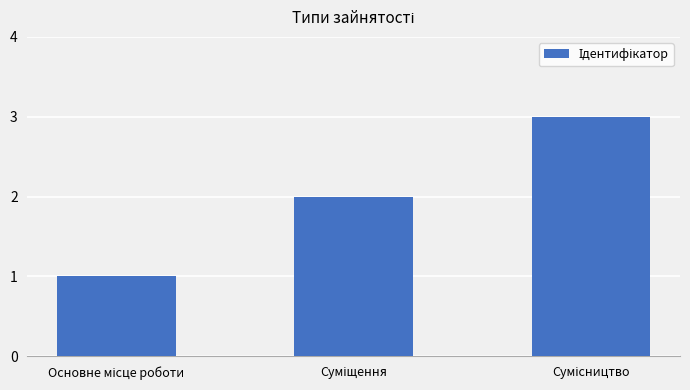

How many values are between 1 and 3?

3